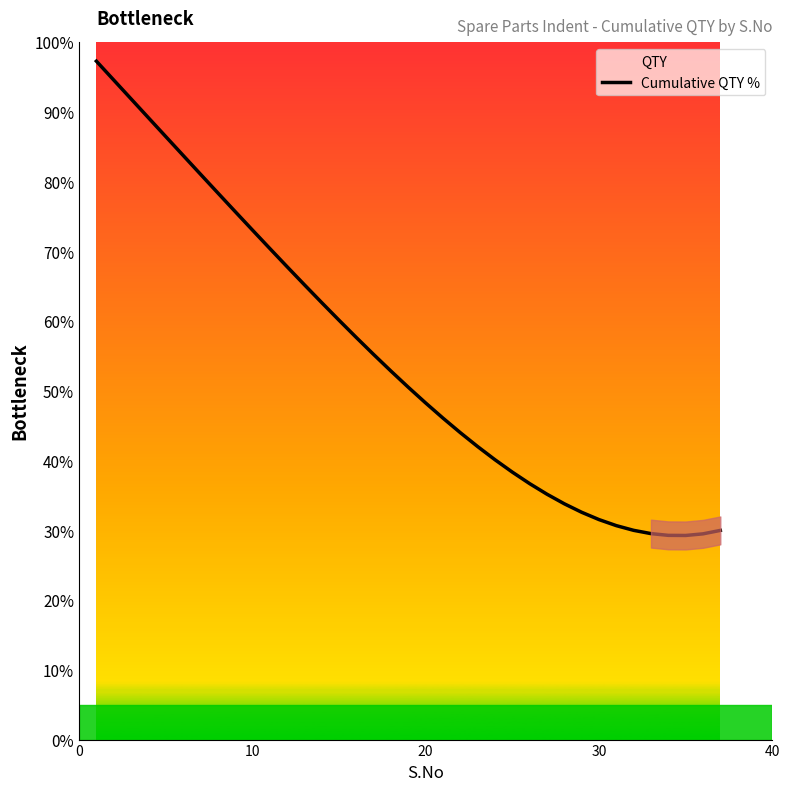

What is the difference between the maximum and minimum values?

68.0